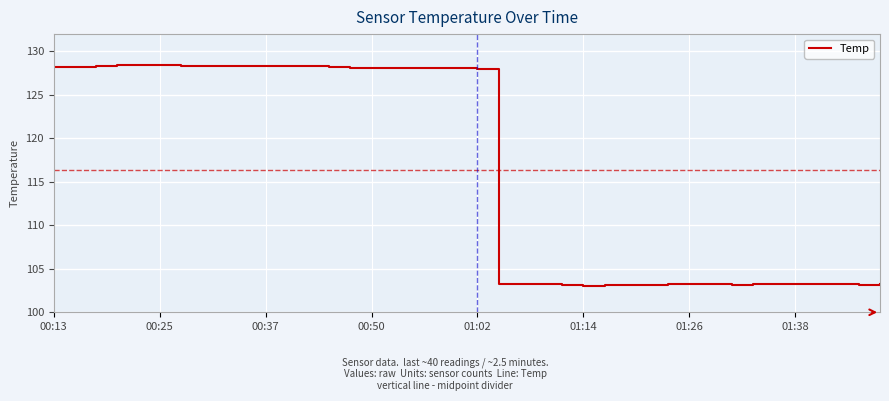

What is the difference between the maximum and minimum values?

25.4